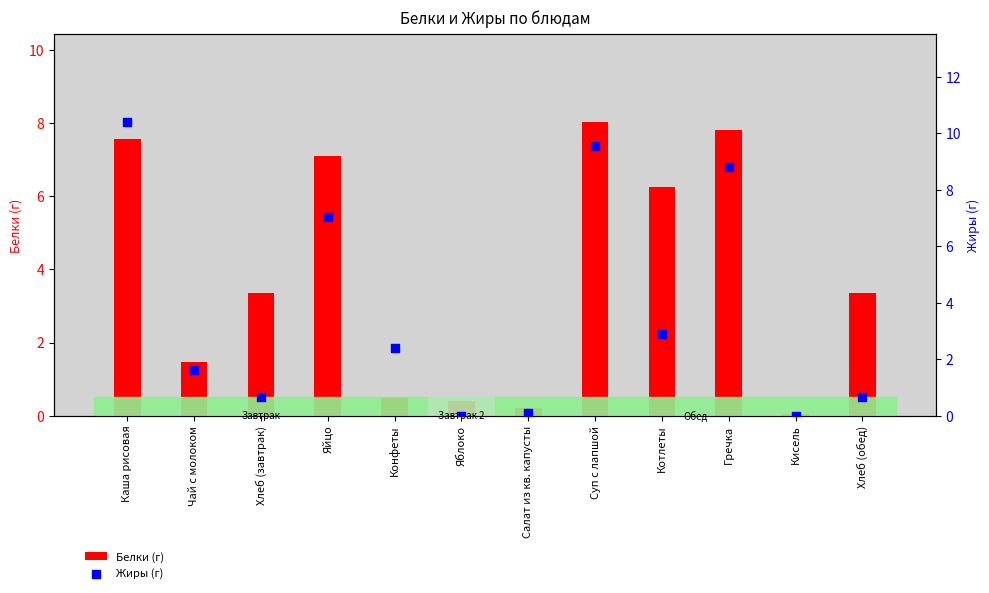

At how many categories does at least one series exceed 7?

4